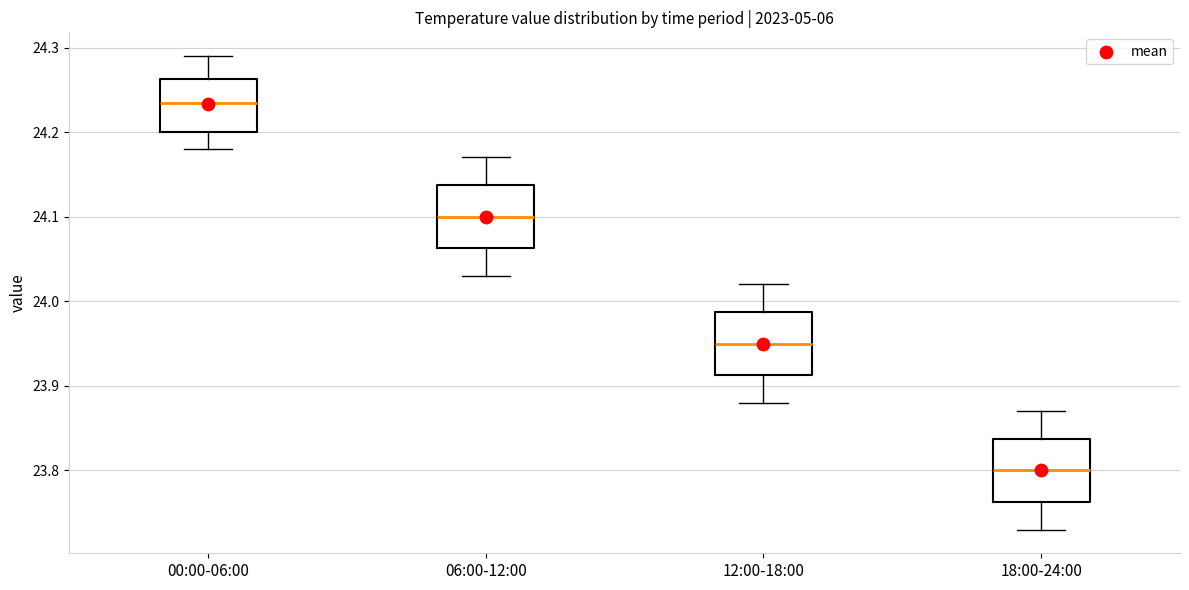

Reading left to right, read every box against the y-axis: the position of its median line, the range the box covers, and the ends of its whiskers. The values are not printed on the chart, so give them approximately, as read against the axis.

00:00-06:00: median 24.24, box 24.20 to 24.26, whiskers 24.18 to 24.29
06:00-12:00: median 24.10, box 24.06 to 24.14, whiskers 24.03 to 24.17
12:00-18:00: median 23.95, box 23.91 to 23.99, whiskers 23.88 to 24.02
18:00-24:00: median 23.80, box 23.76 to 23.84, whiskers 23.73 to 23.87